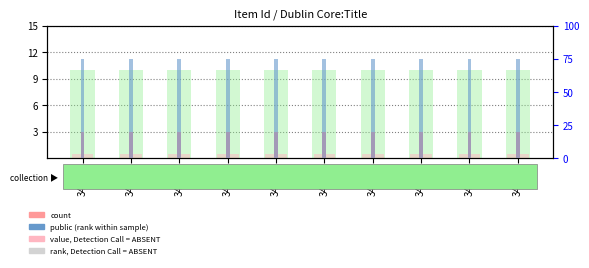

How many groups of bars are there?

10